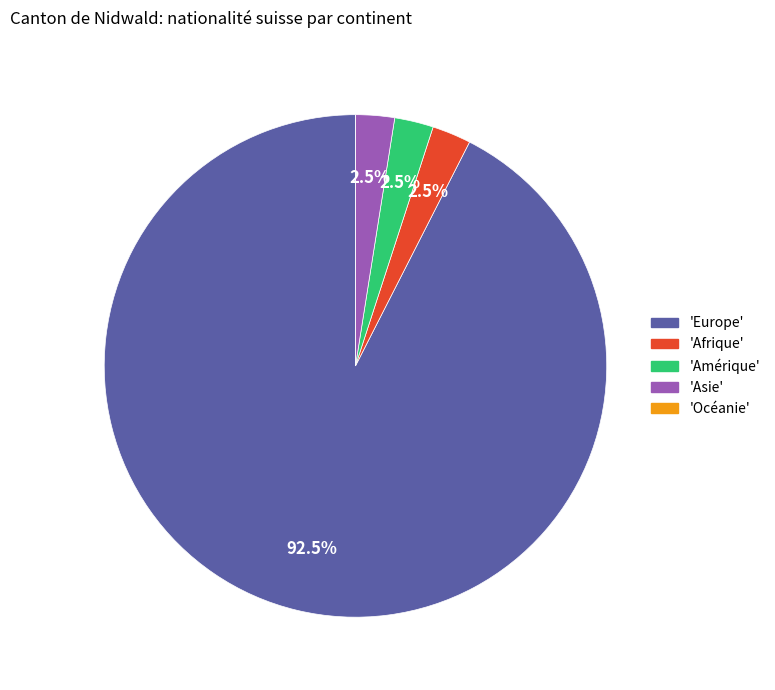

Which category has the biggest portion of the pie?

'Europe'